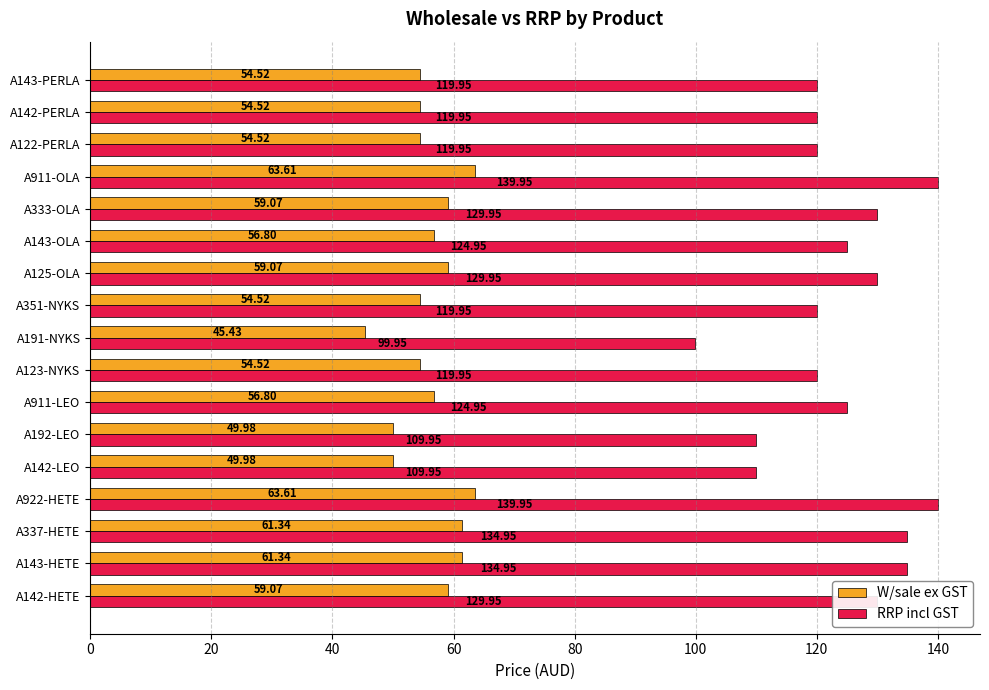

What is the sum of the W/sale ex GST values at A191-NYKS and A122-PERLA?

100.0